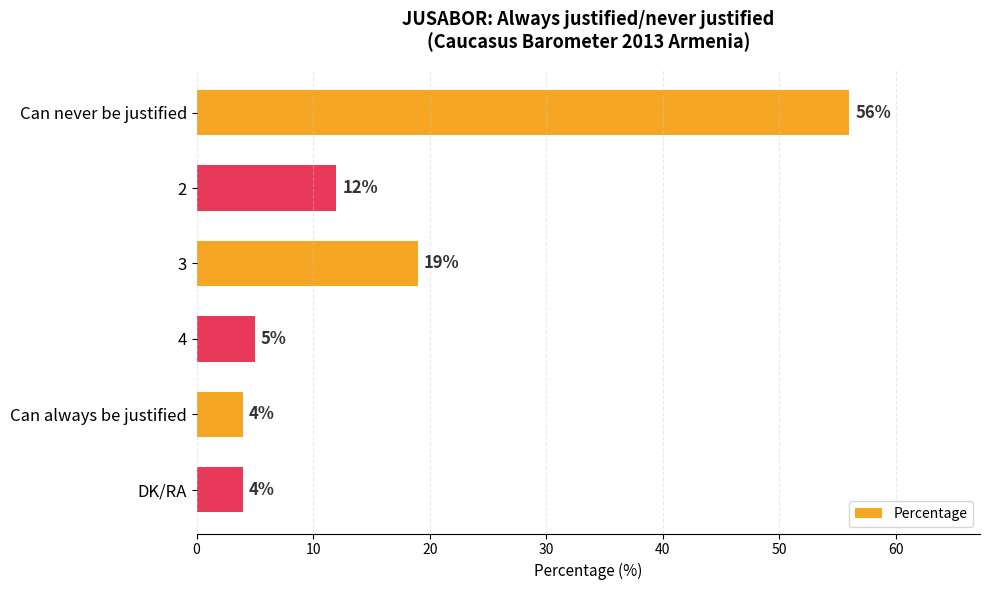

Reading top to bottom, list all the values displayed in this chart.

56	12	19	5	4	4